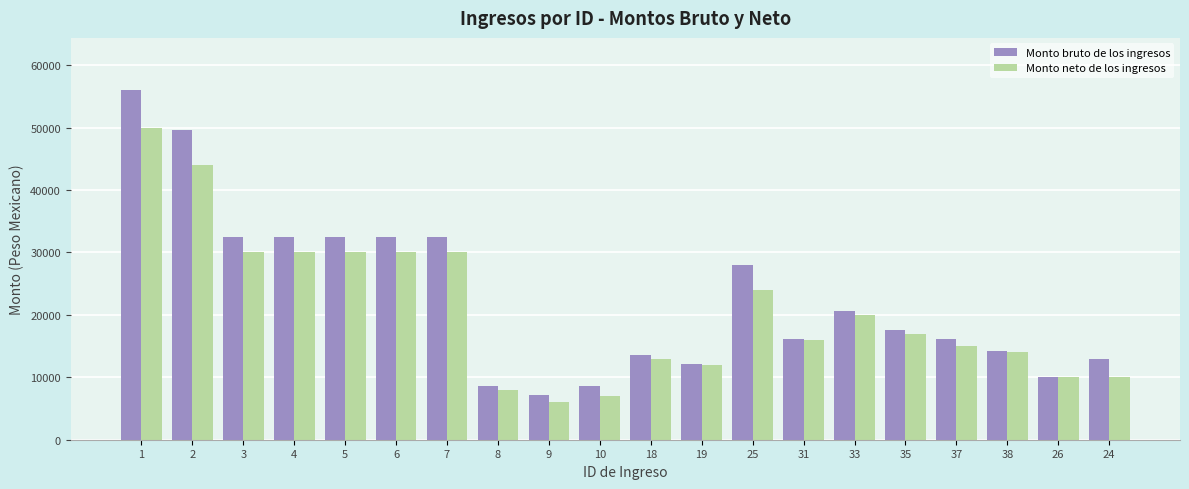

Which series has the largest range (max minus min)?

Monto bruto de los ingresos